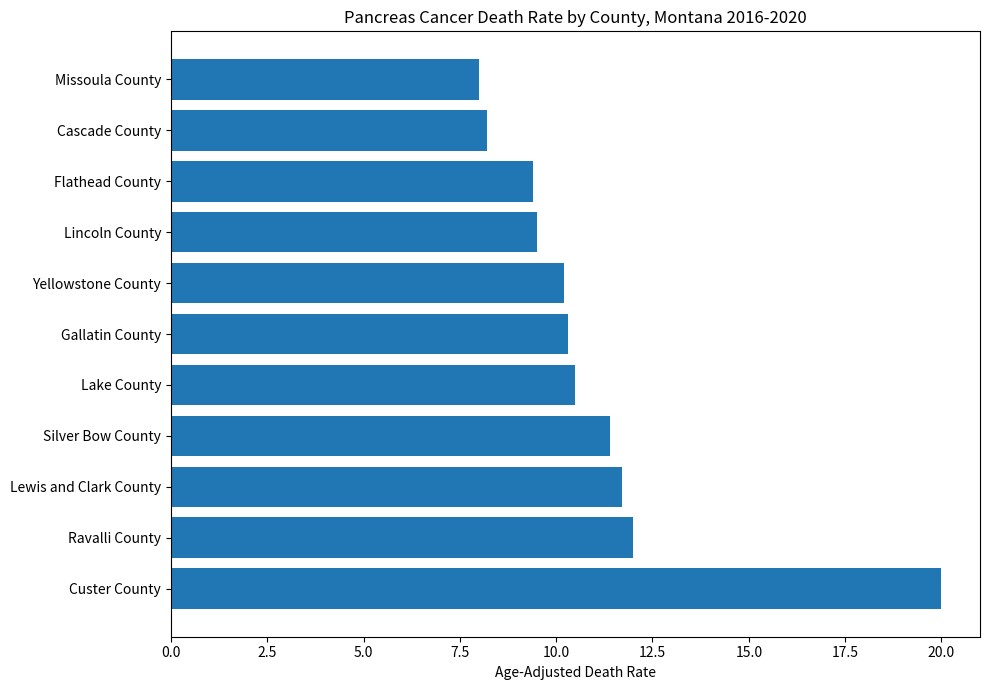

Reading top to bottom, what are all the values shown in this chart?

8.0	8.2	9.4	9.5	10.2	10.3	10.5	11.4	11.7	12.0	20.0